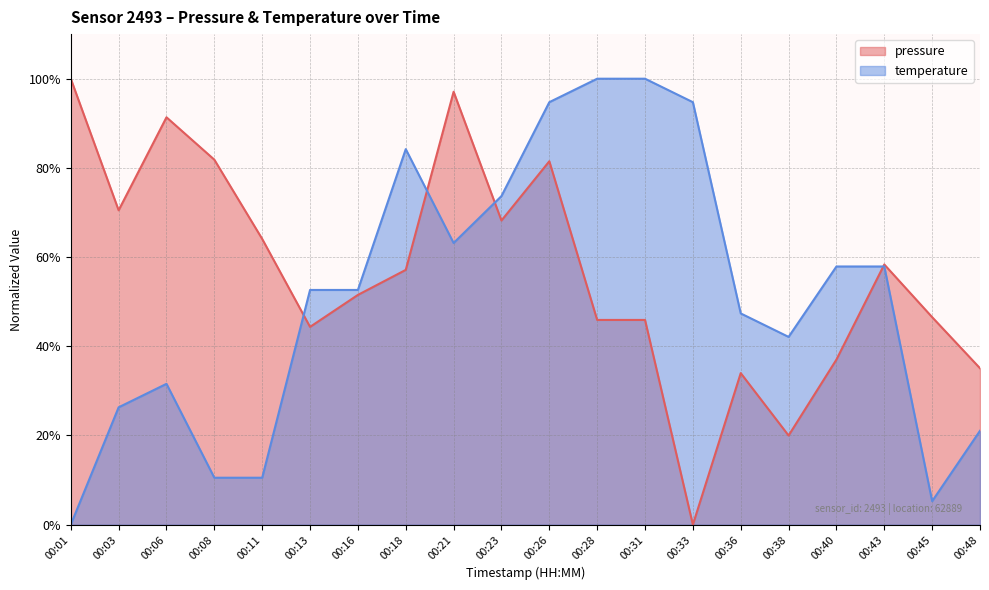

What is the difference between the maximum and minimum values in the pressure series?

1.0